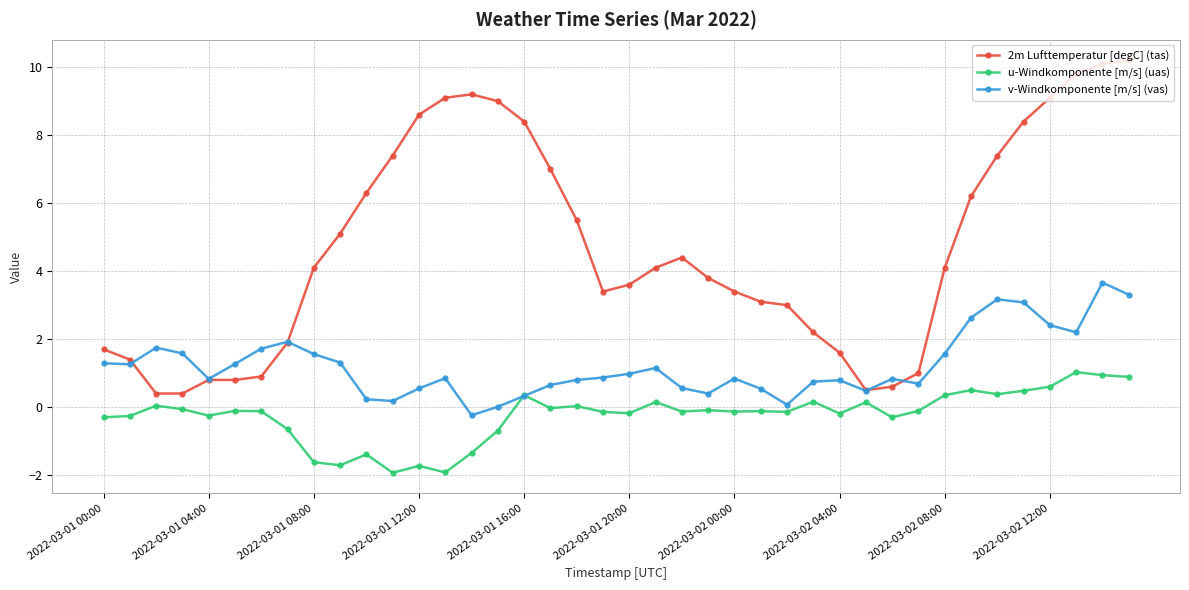

True or false: u-Windkomponente [m/s] (uas) and 2m Lufttemperatur [degC] (tas) cross at least once.

False